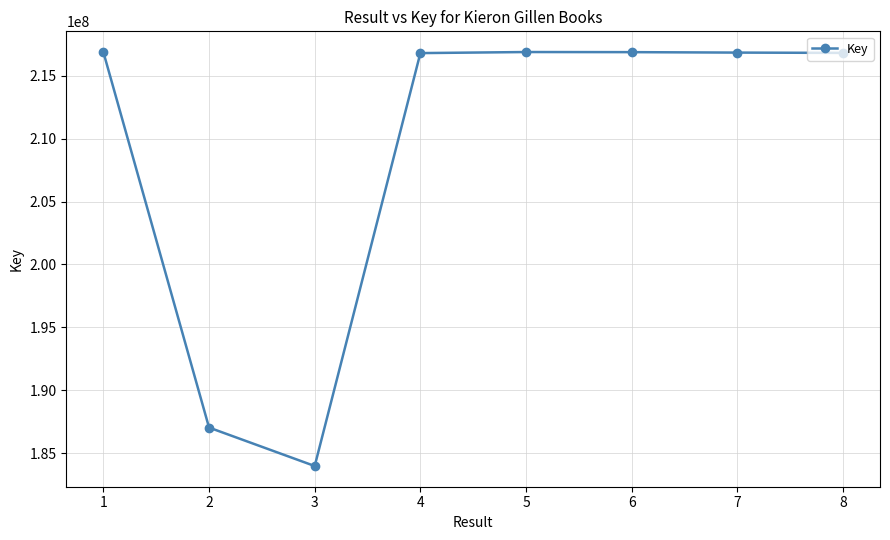

At which label does the data first exceed 216842685?

1